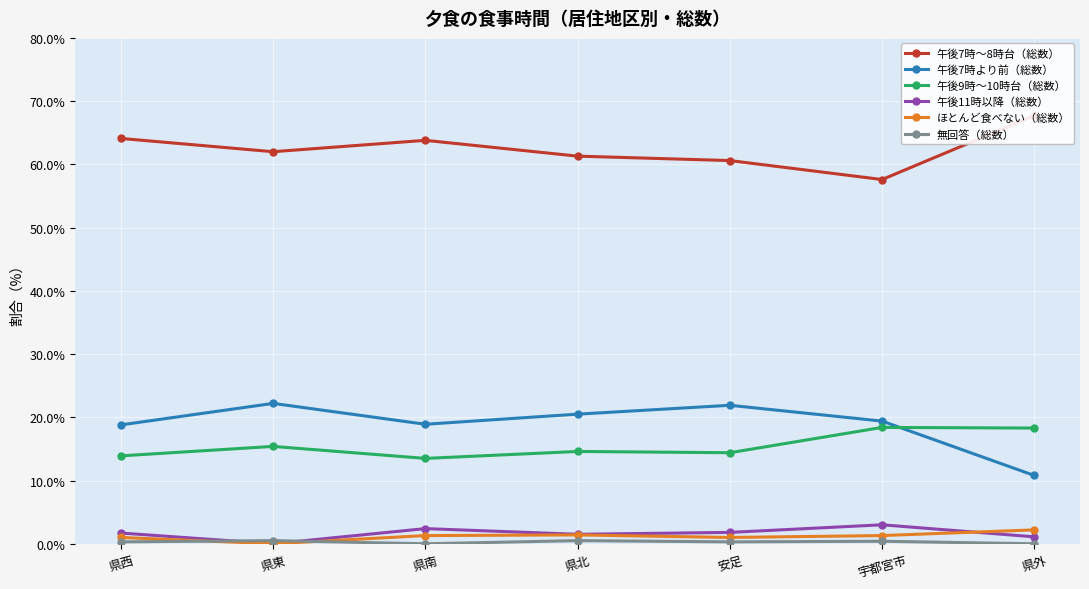

What is the maximum value for ほとんど食べない（総数）?

2.2